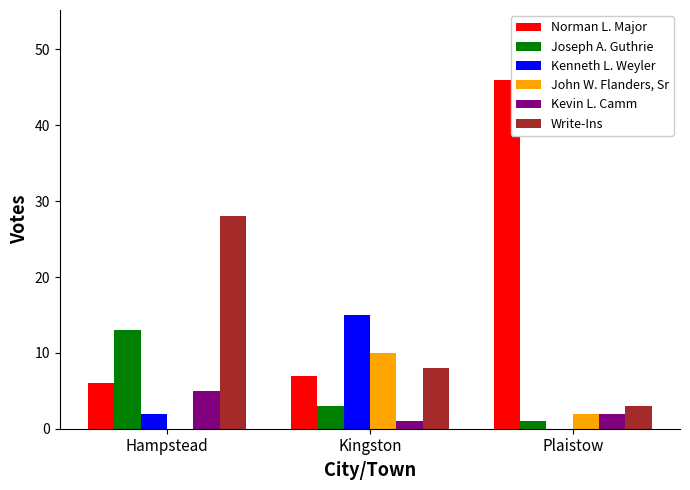

What is the spread (max minus min) of values at Hampstead?

28